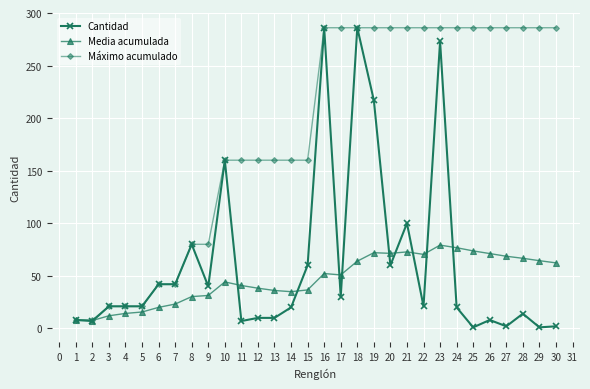

True or false: Máximo acumulado has a value of 184.4 at 28.

False